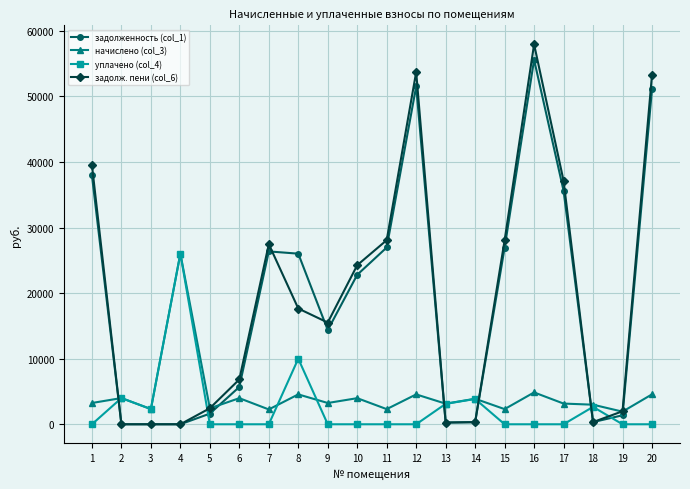

Which series has the widest spread of values?

задолж. пени (col_6)